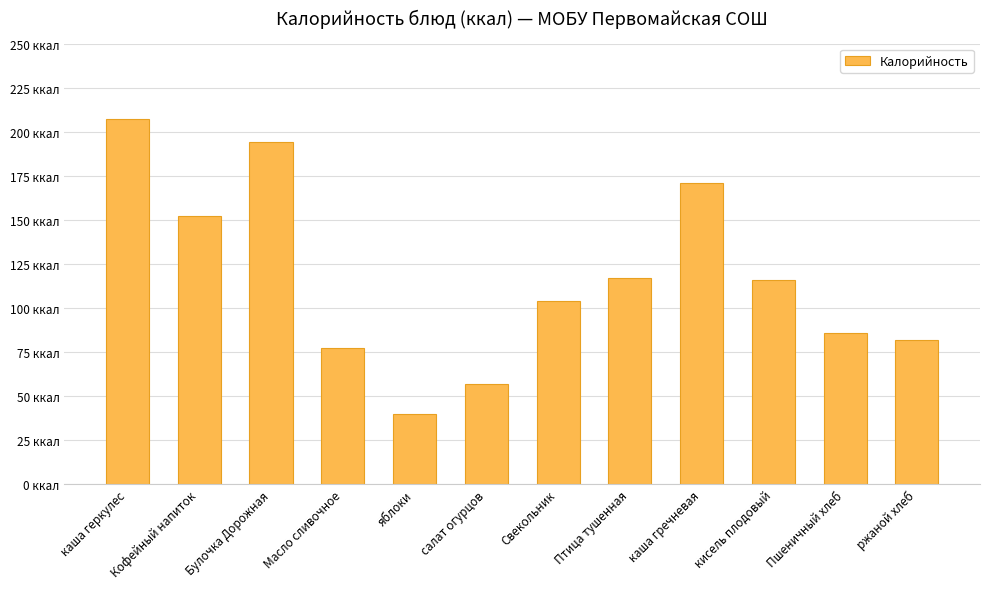

Does the chart contain any negative values?

No